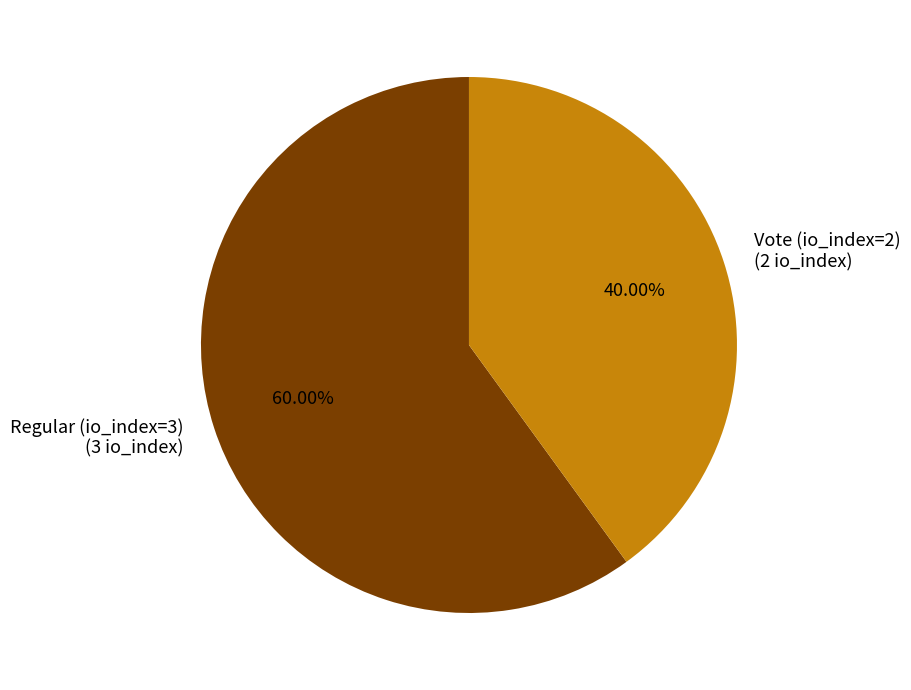

Which category has the biggest portion of the pie?

Regular (io_index=3)